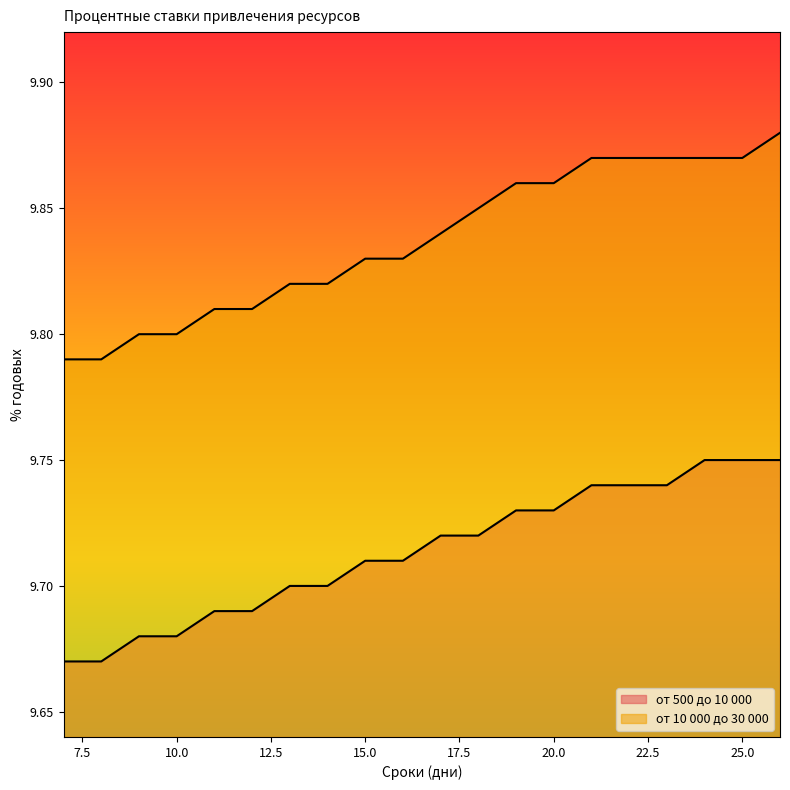

What is the value of the от 500 до 10 000 point at the 19th from the left?

9.8